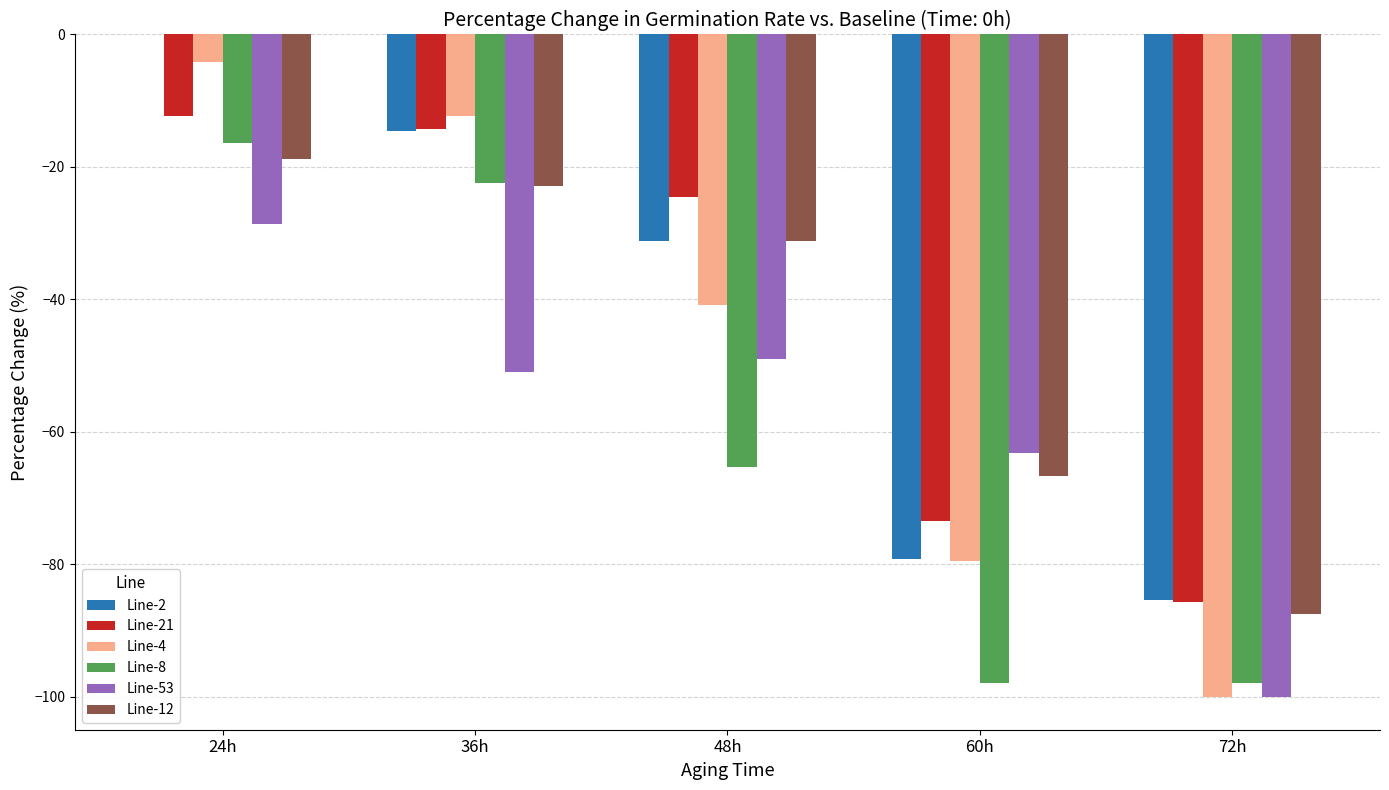

Is the value of Line-12 at 24h greater than the value of Line-21 at 60h?

Yes